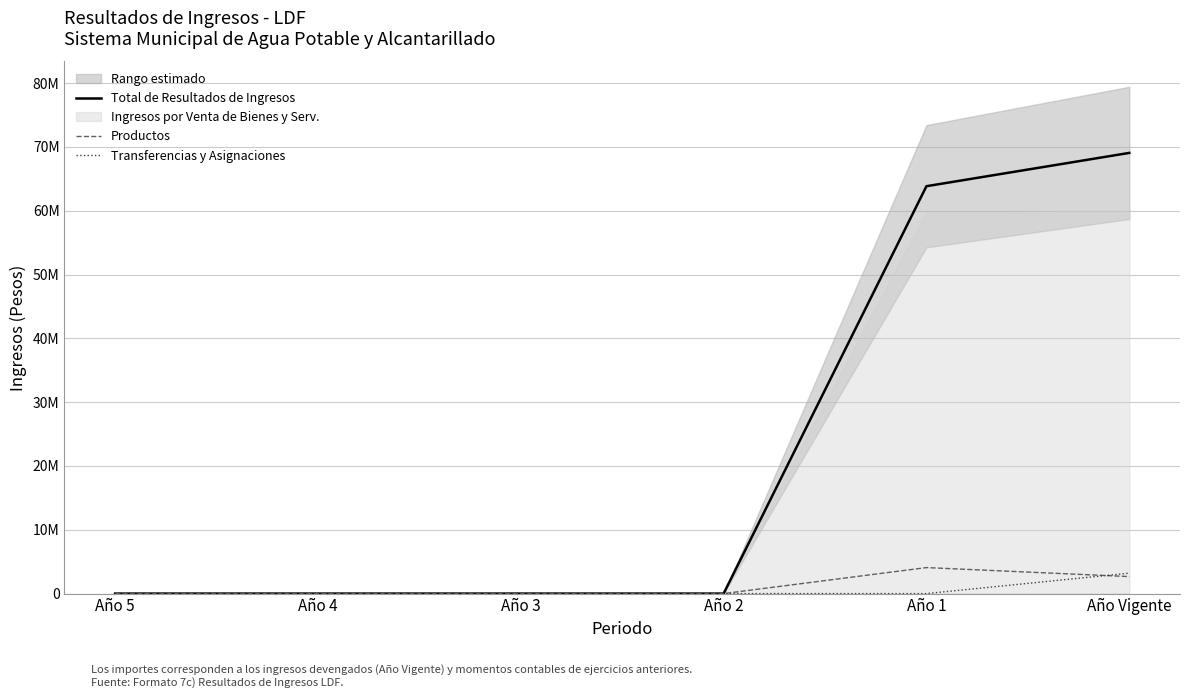

What is the value of the Total de Resultados de Ingresos point at the 5th from the left?

63844902.3